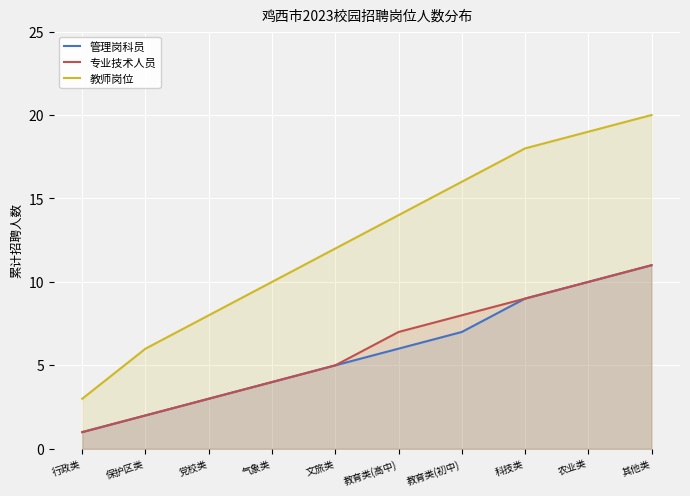

What is the difference between the highest and lowest values at 党校类?

5